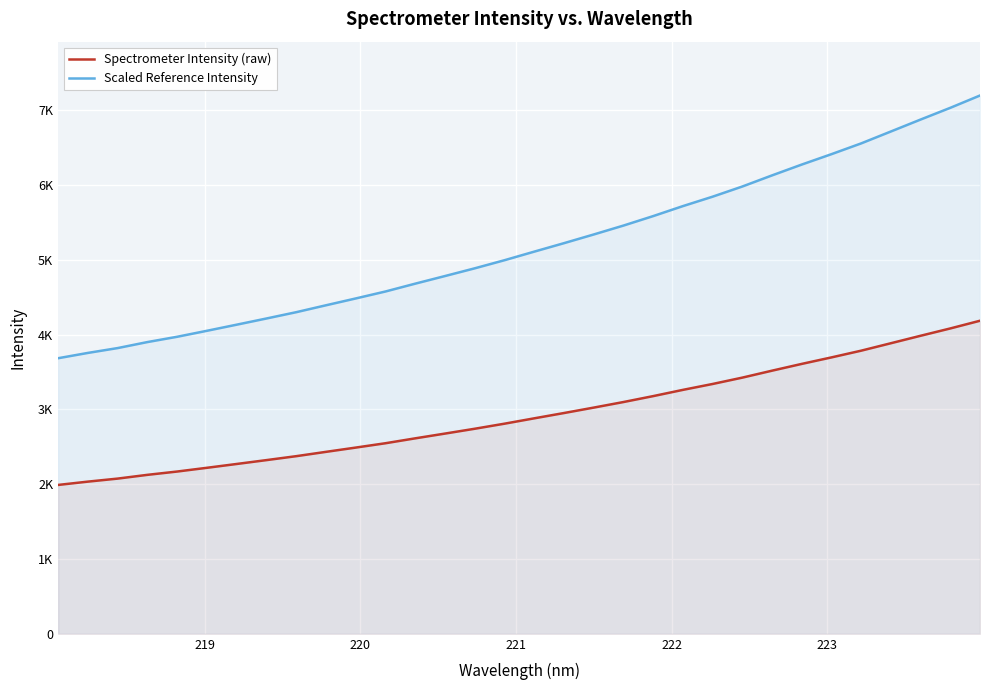

How many lines are shown in the chart?

2